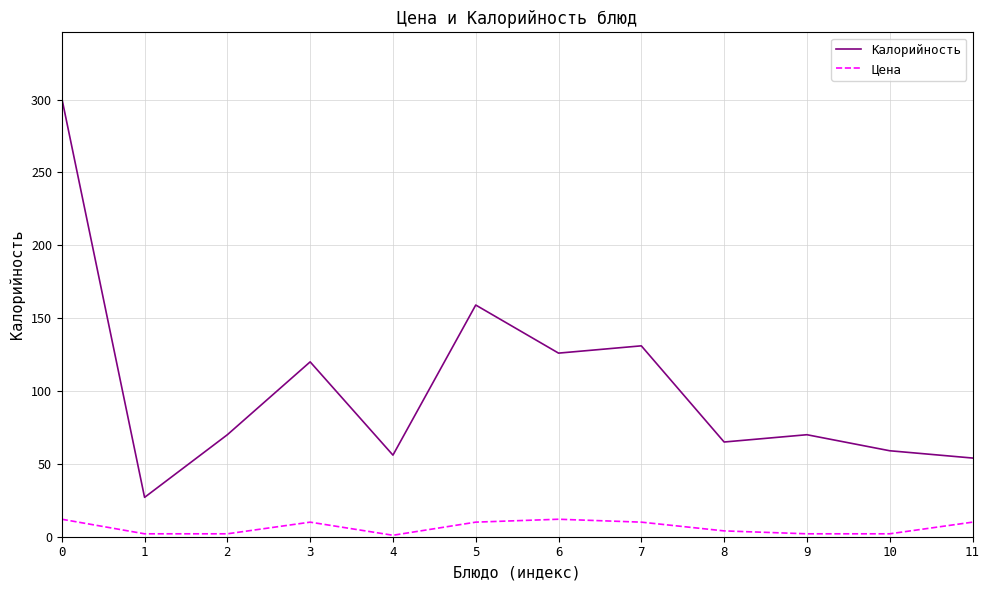

List the series in order of their peak value, lowest first.

Цена, Калорийность